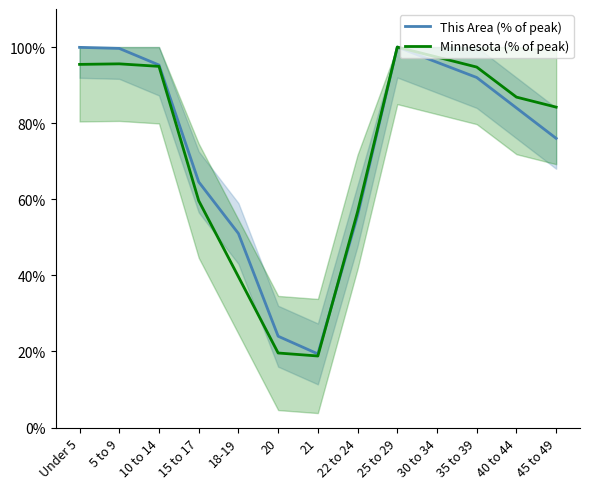

What is the label of the 10th point from the left?

30 to 34